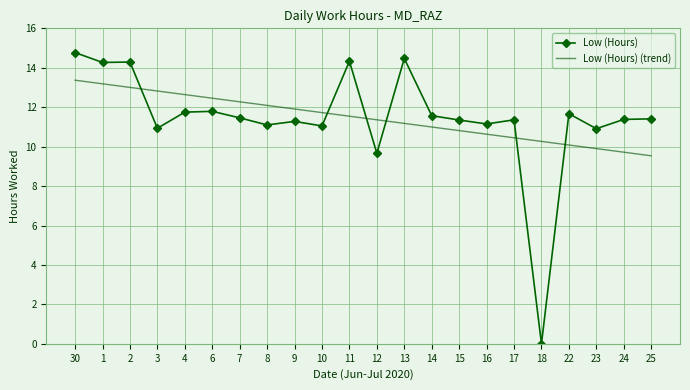

What is the total value across all series at 24?

21.1